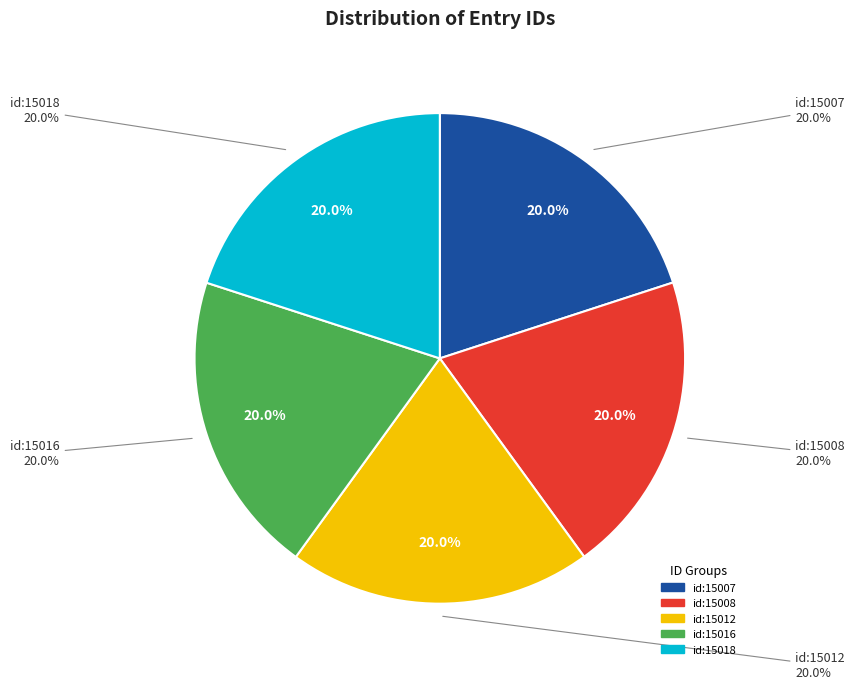

What is the smallest slice in the pie chart?

id:15007